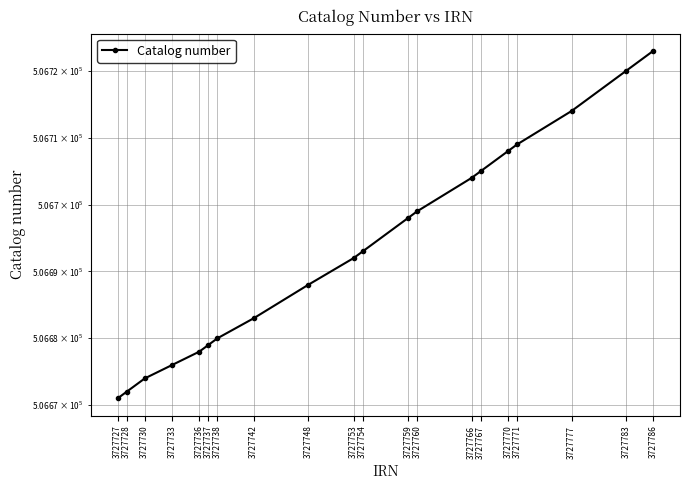

What is the difference between the maximum and second lowest values?

51